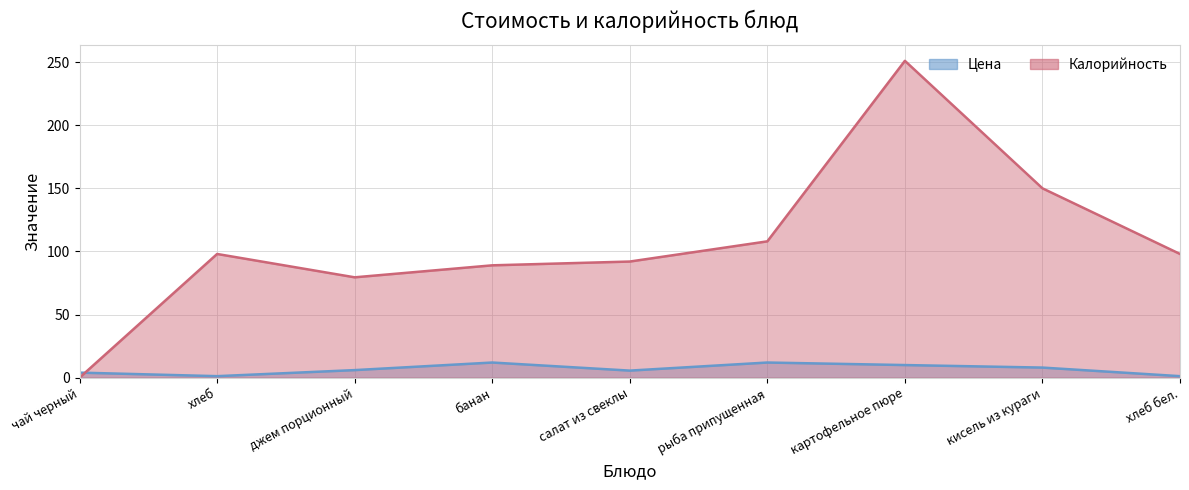

True or false: Калорийность (line) has more than 1 points higher than both neighbors.

True